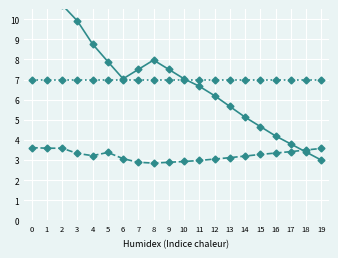

In pressure, how many points are lower than both neighbors (excluding endpoints)?

1